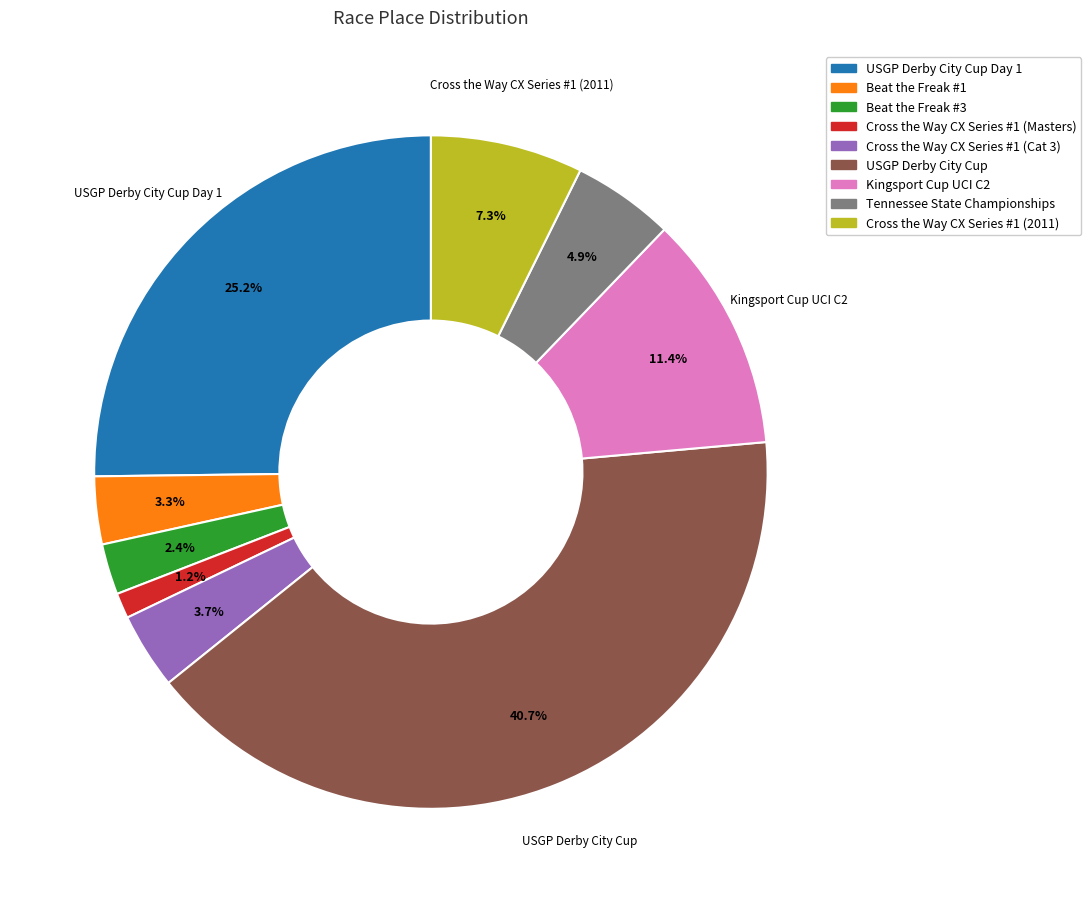

Does any single category account for the majority?

No